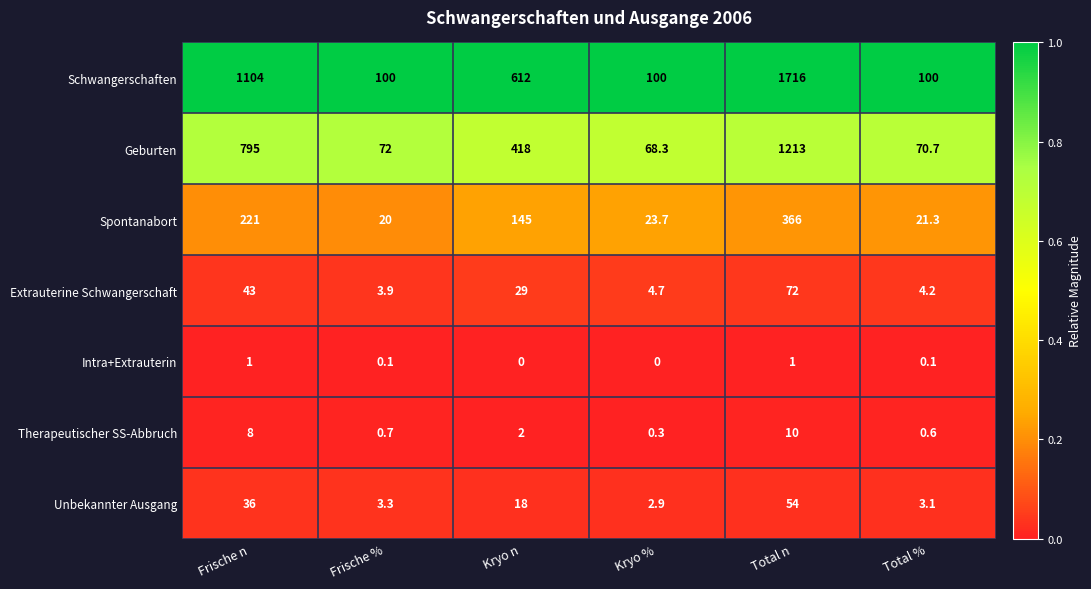

Which series changed the most between Total n and Total %?

Schwangerschaften